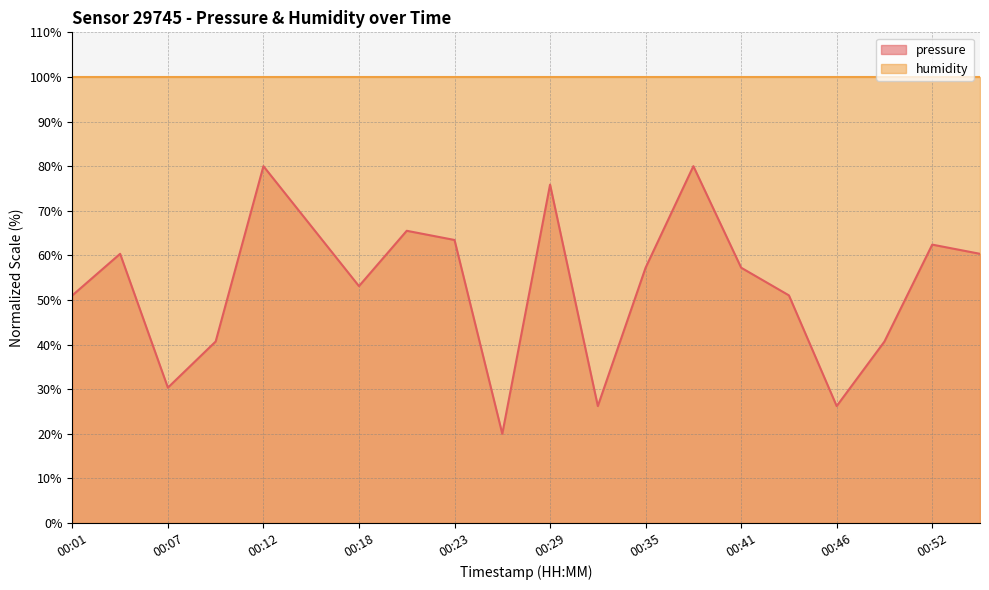

What is the value of the 3rd point from the left?

30.3